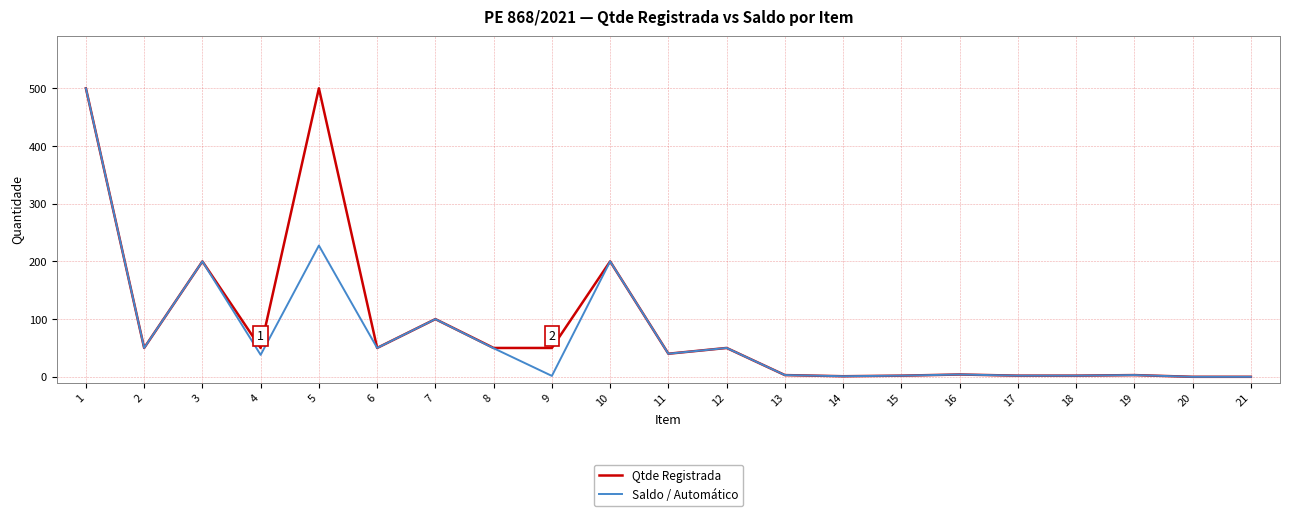

How many lines are shown in the chart?

2